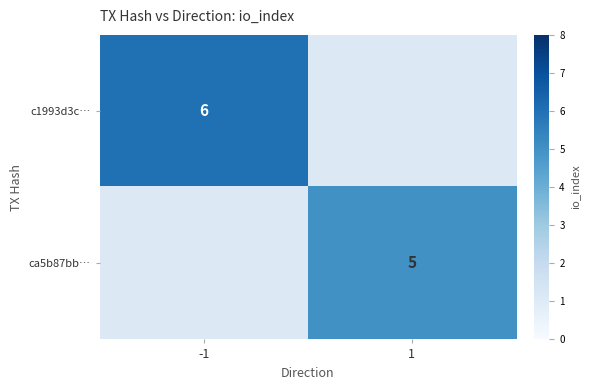

The value of c1993d3c… at -1 is 1. True or false?

False